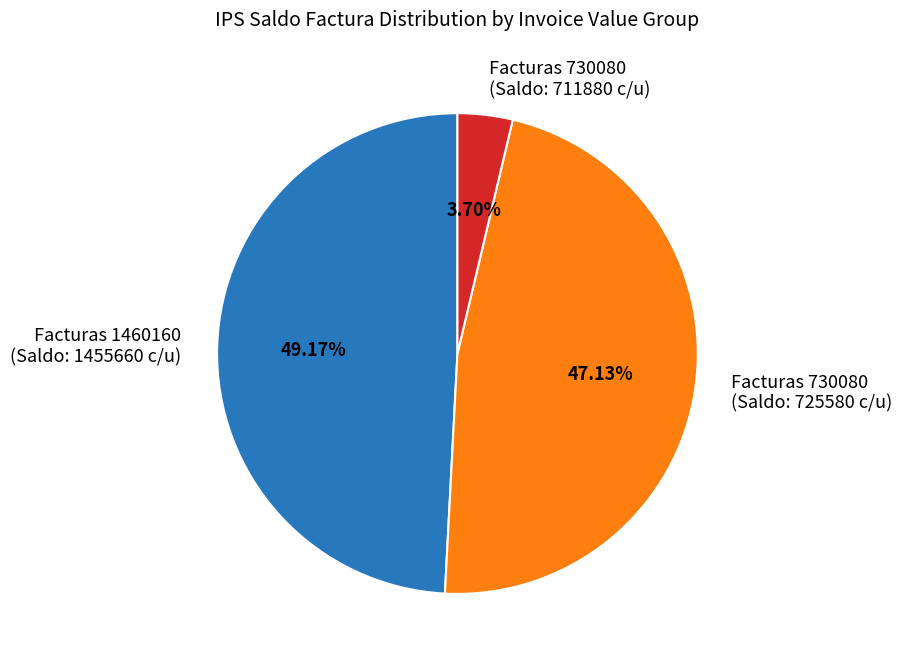

How many slices are in this pie chart?

3